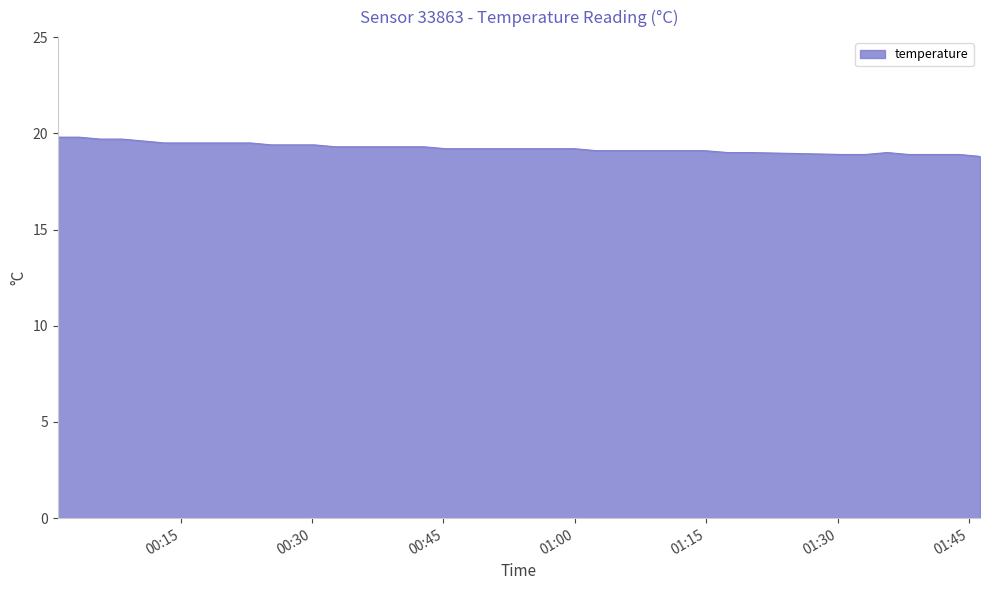

What is the difference between the maximum and minimum values?

1.0